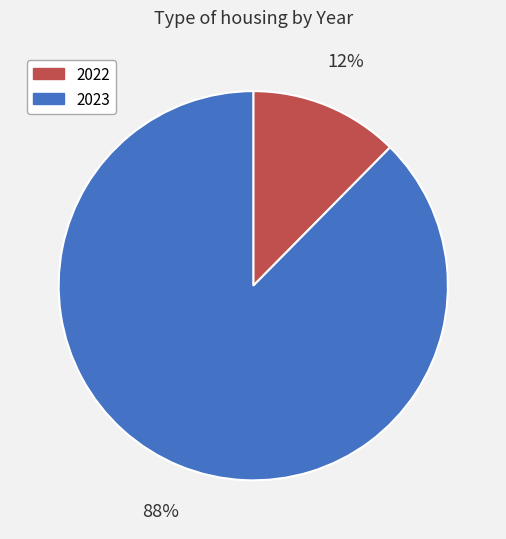

To the nearest percent, what is the average slice percentage?

50%